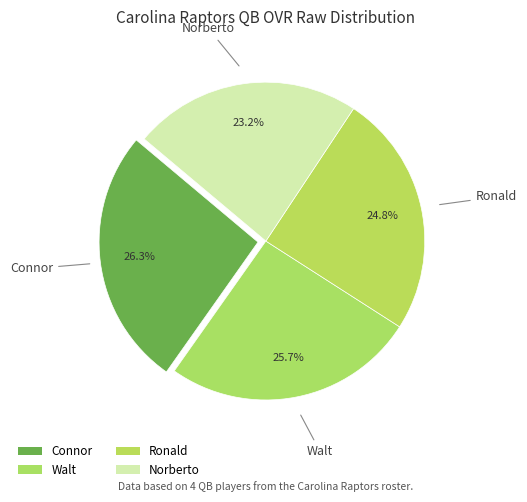

Is there a majority slice in this chart?

No